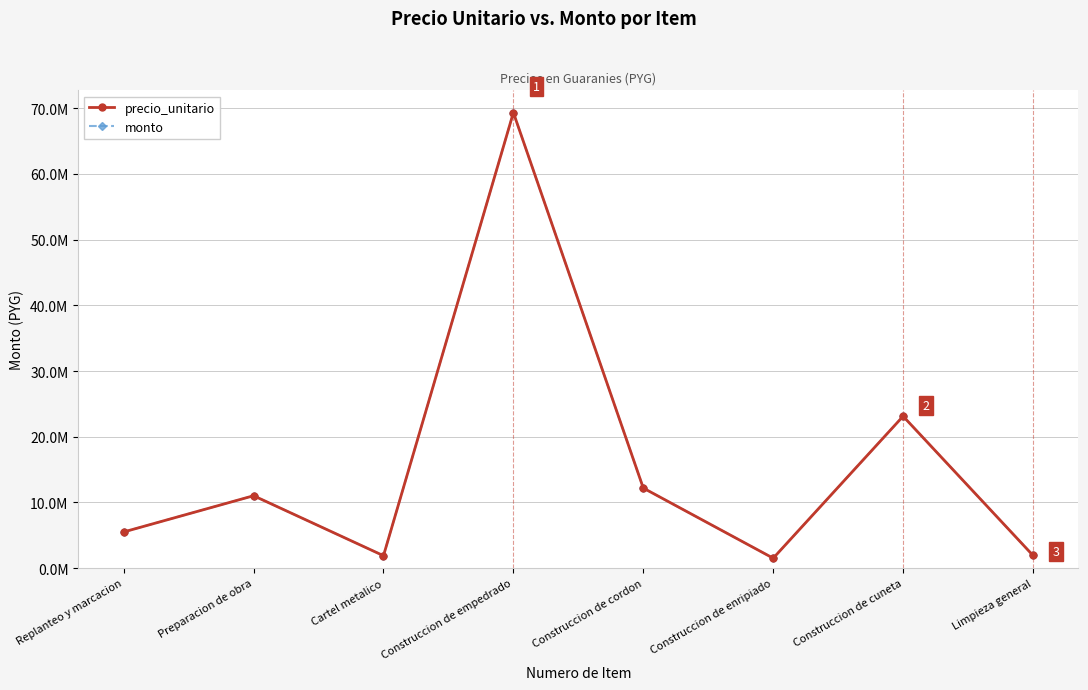

Reading left to right, extract all data points from this chart.

precio_unitario: Replanteo y marcacion=5512400	Preparacion de obra=11024800	Cartel metalico=1900000	Construccion de empedrado=69316460	Construccion de cordon=12189931	Construccion de enripiado=1518413	Construccion de cuneta=23119740	Limpieza general=1940000
monto: Replanteo y marcacion=5512400	Preparacion de obra=11024800	Cartel metalico=1900000	Construccion de empedrado=69316460	Construccion de cordon=12189931	Construccion de enripiado=1518413	Construccion de cuneta=23119740	Limpieza general=1940000